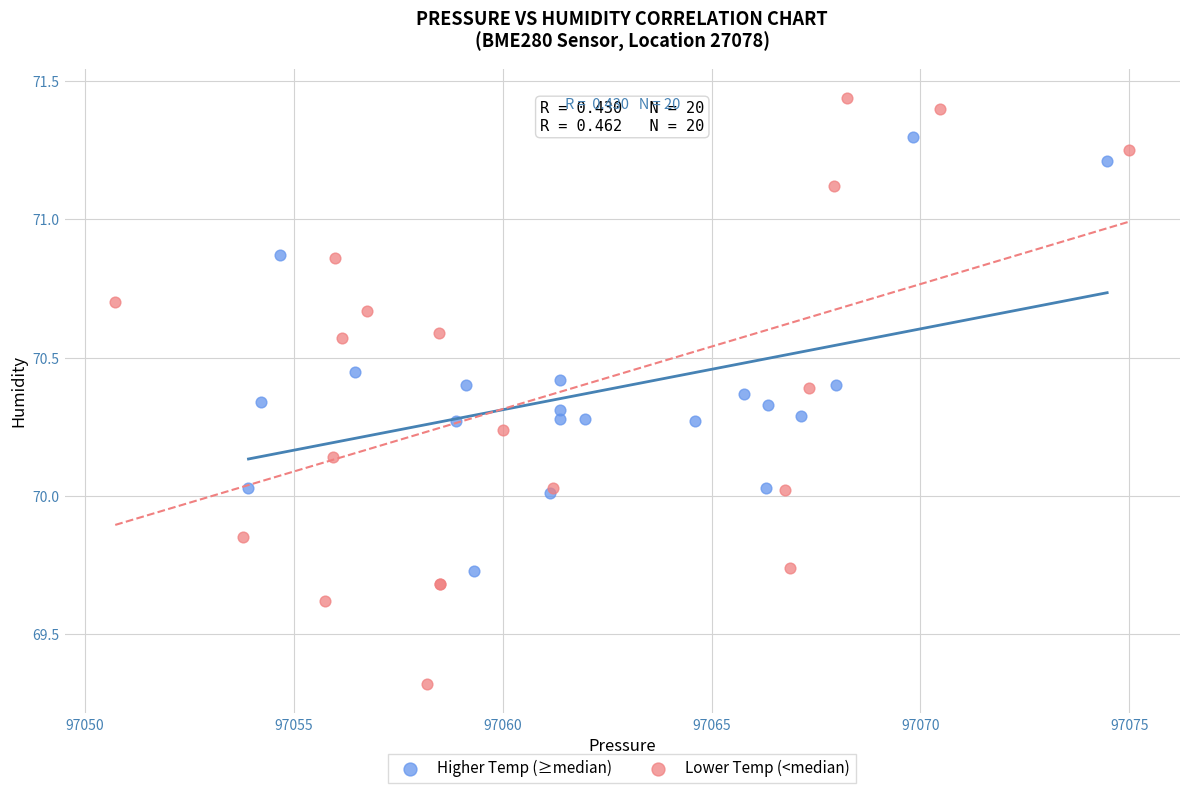

Which series contains the lowest Y value?

Lower Temp (<median)